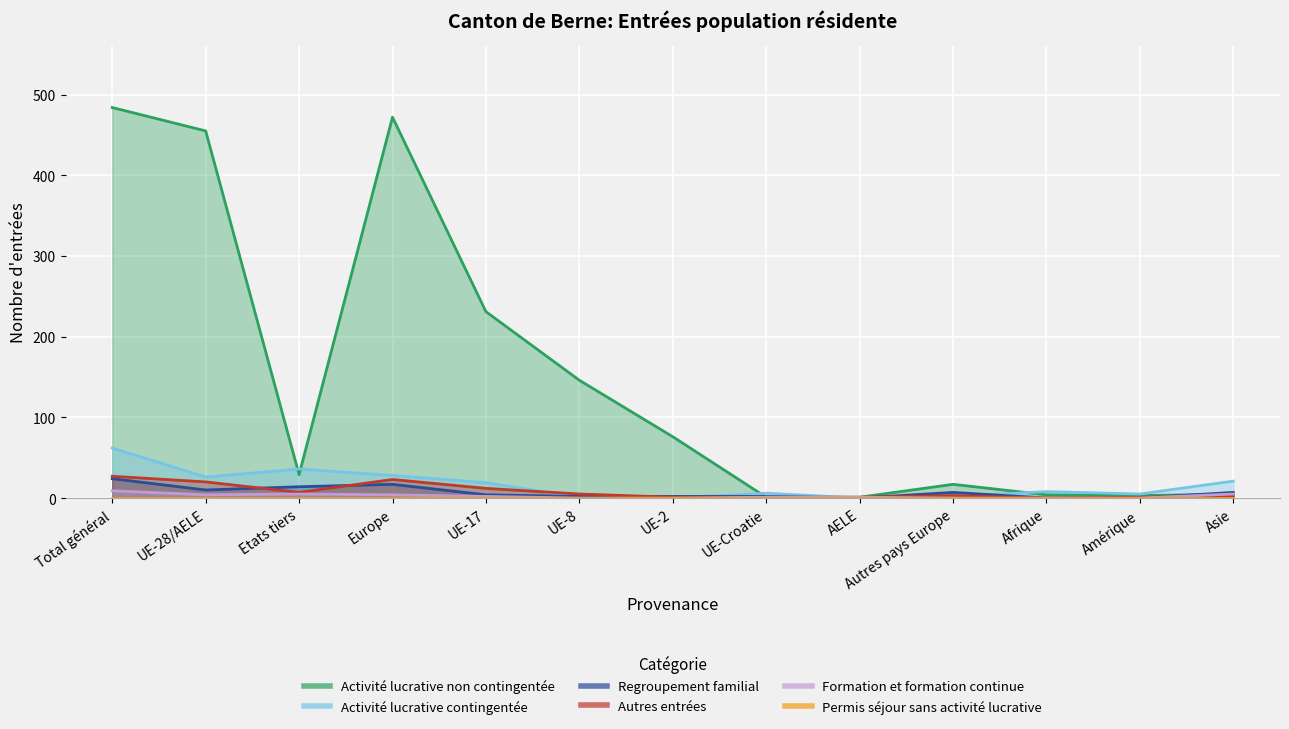

The value of Activité lucrative non contingentée at Etats tiers is 29. True or false?

True